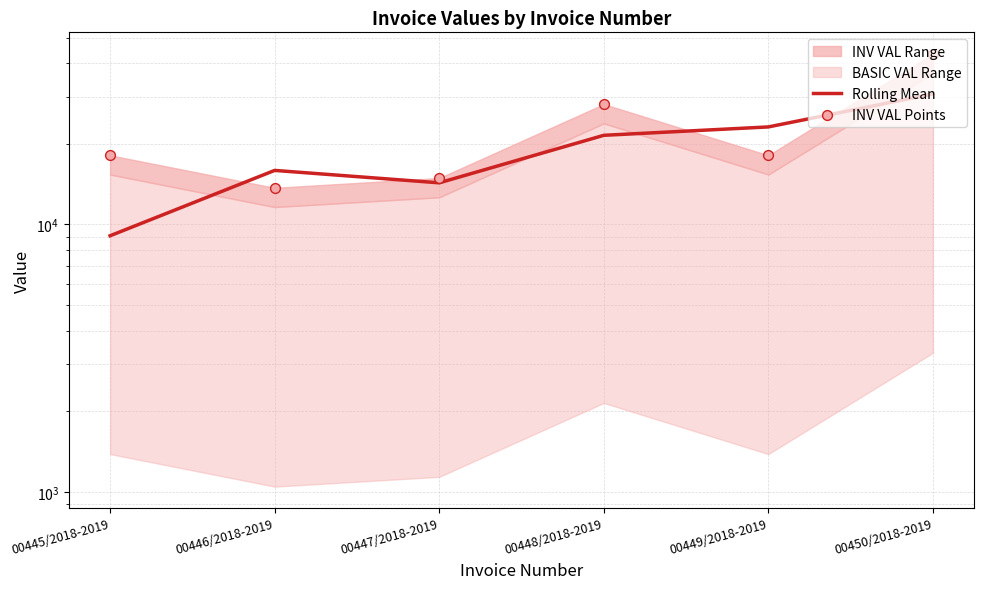

At how many categories does at least one series exceed 38596?

1